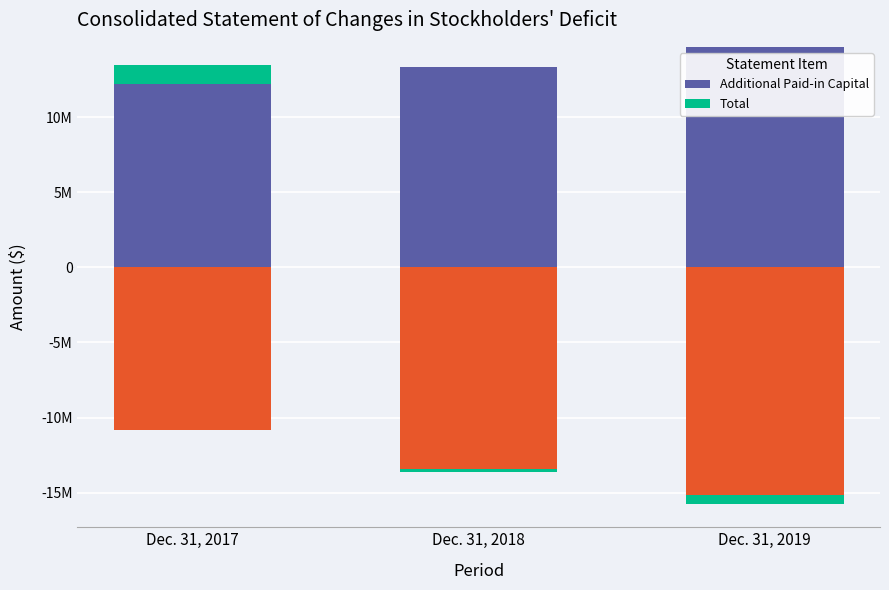

What is the greatest value displayed?

14687172